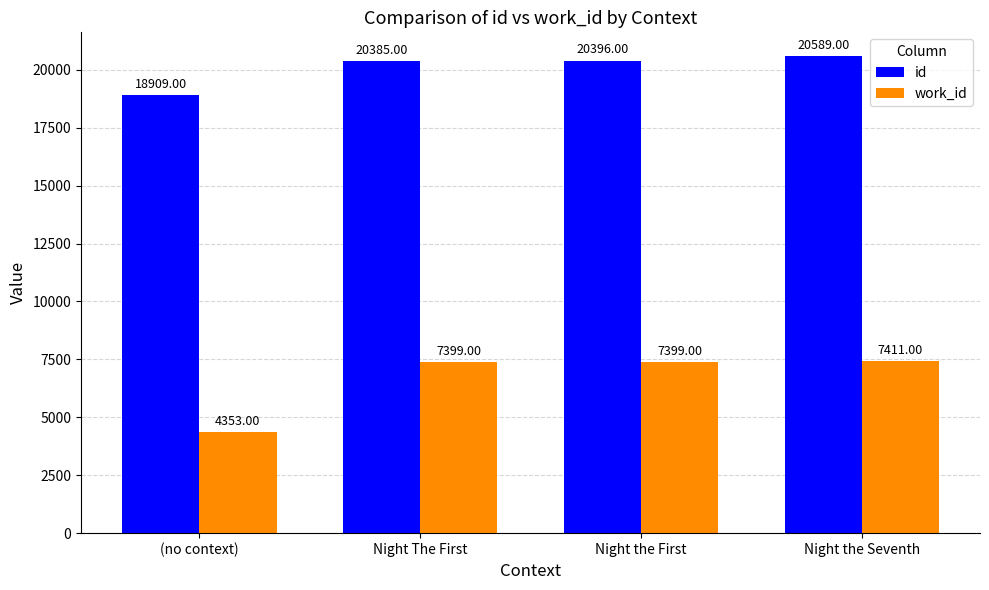

What is the average value of the id series?

20070